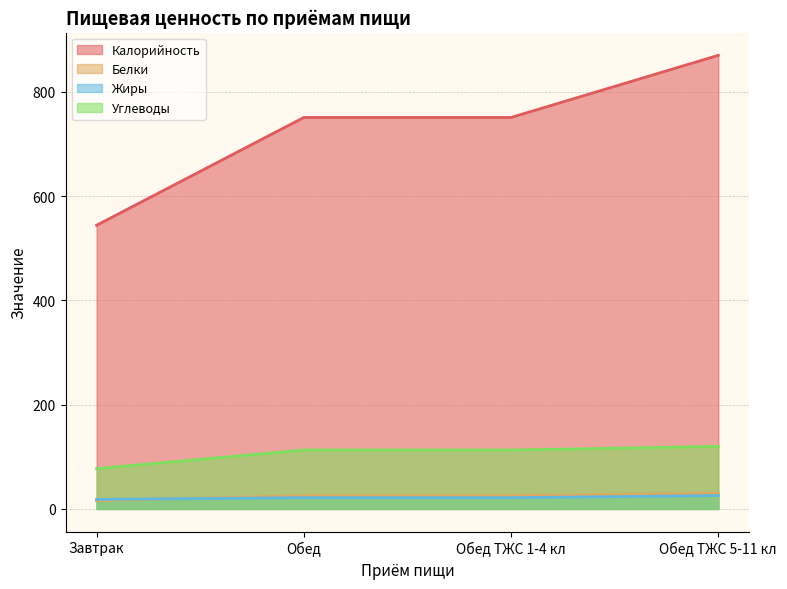

The Жиры series shows 34.7 at Обед. True or false?

False